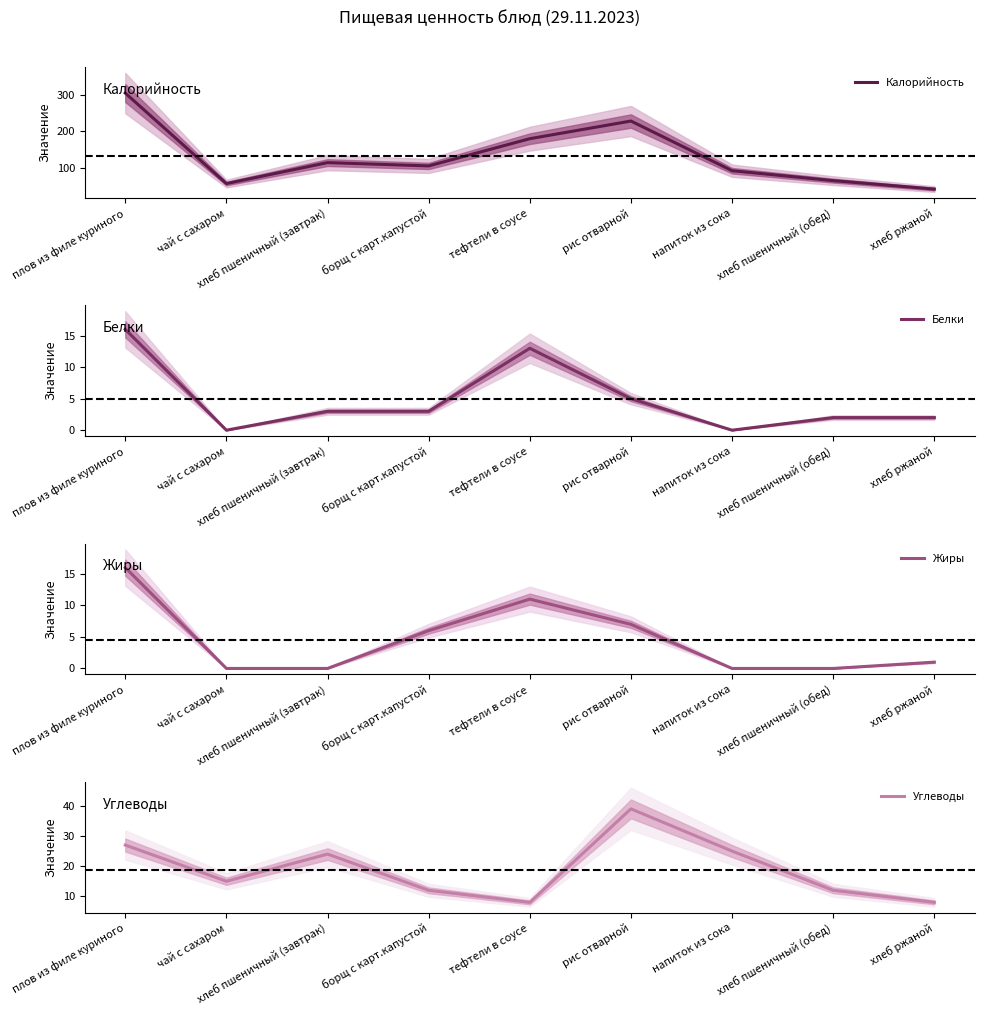

What are all the series names shown in the legend?

Калорийность, Белки, Жиры, Углеводы